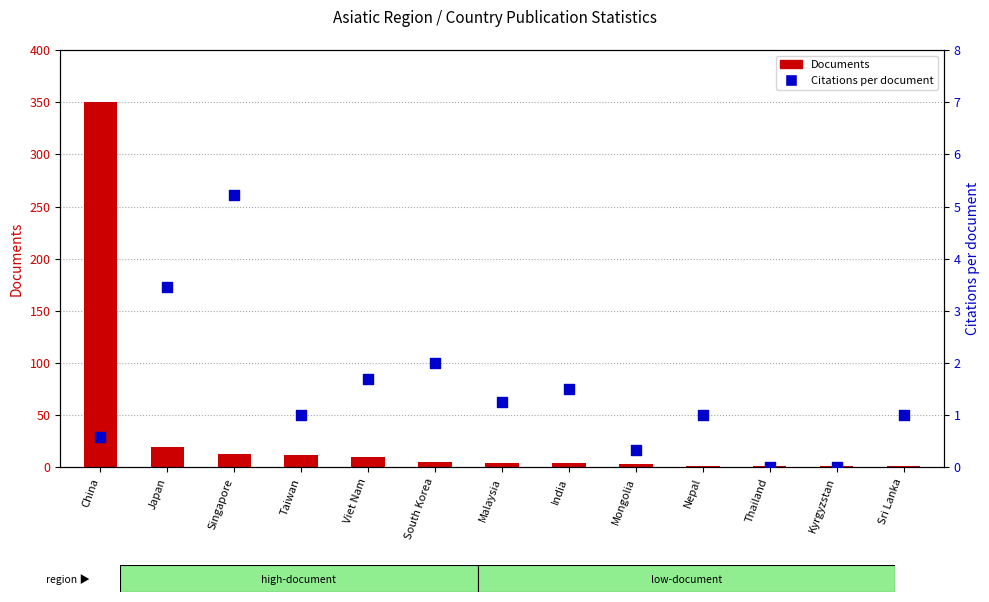

Is the value of Documents at Nepal greater than the value of Citations per document at Sri Lanka?

No